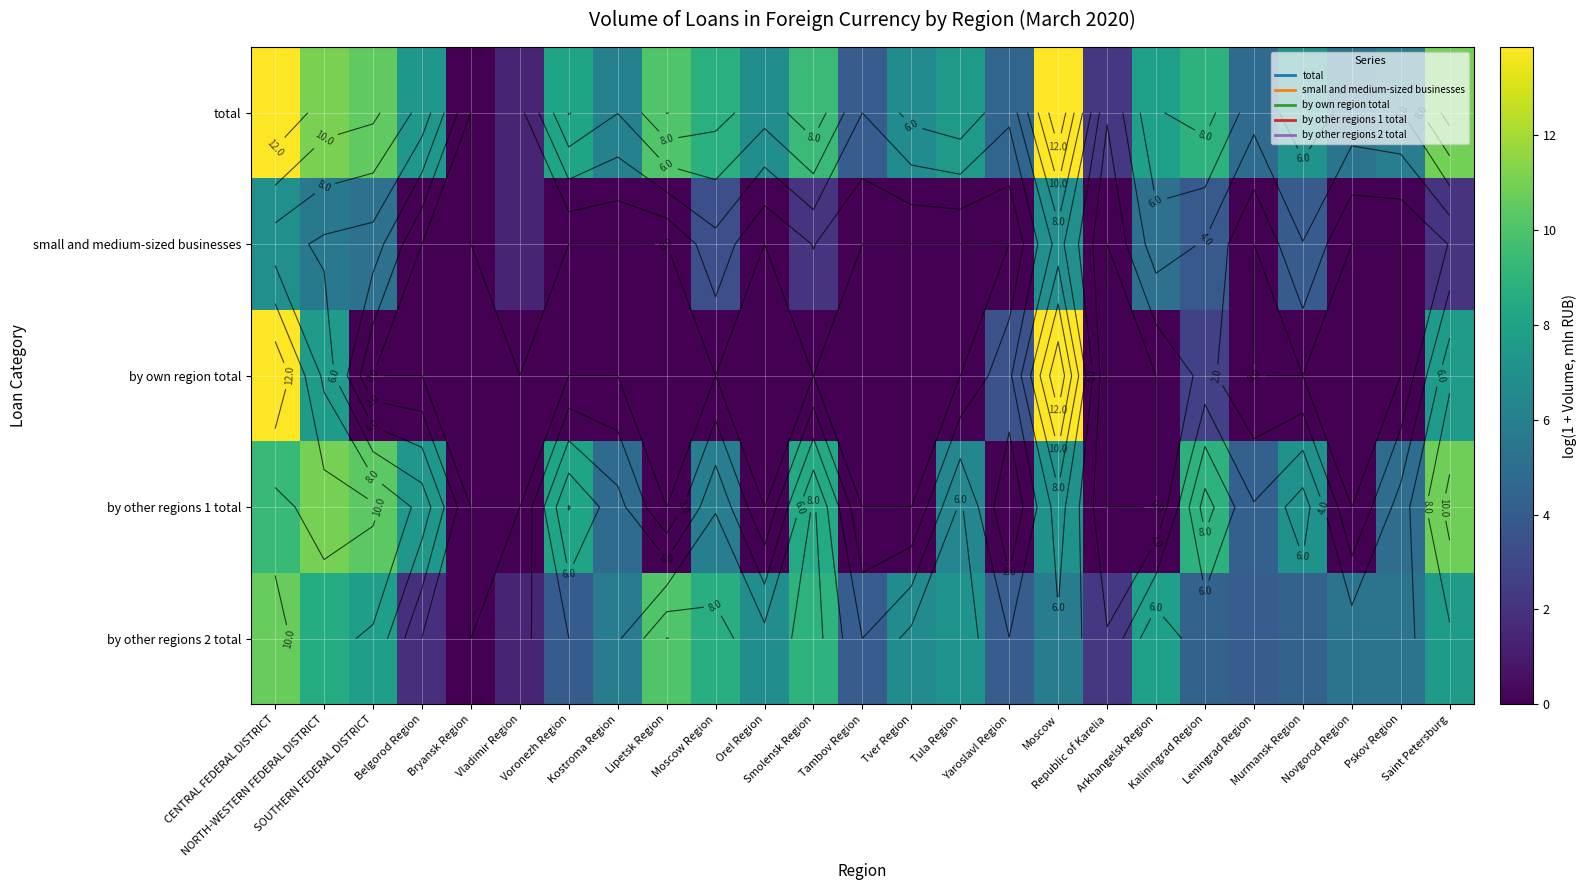

Which category has the lowest value across all series?

Bryansk Region